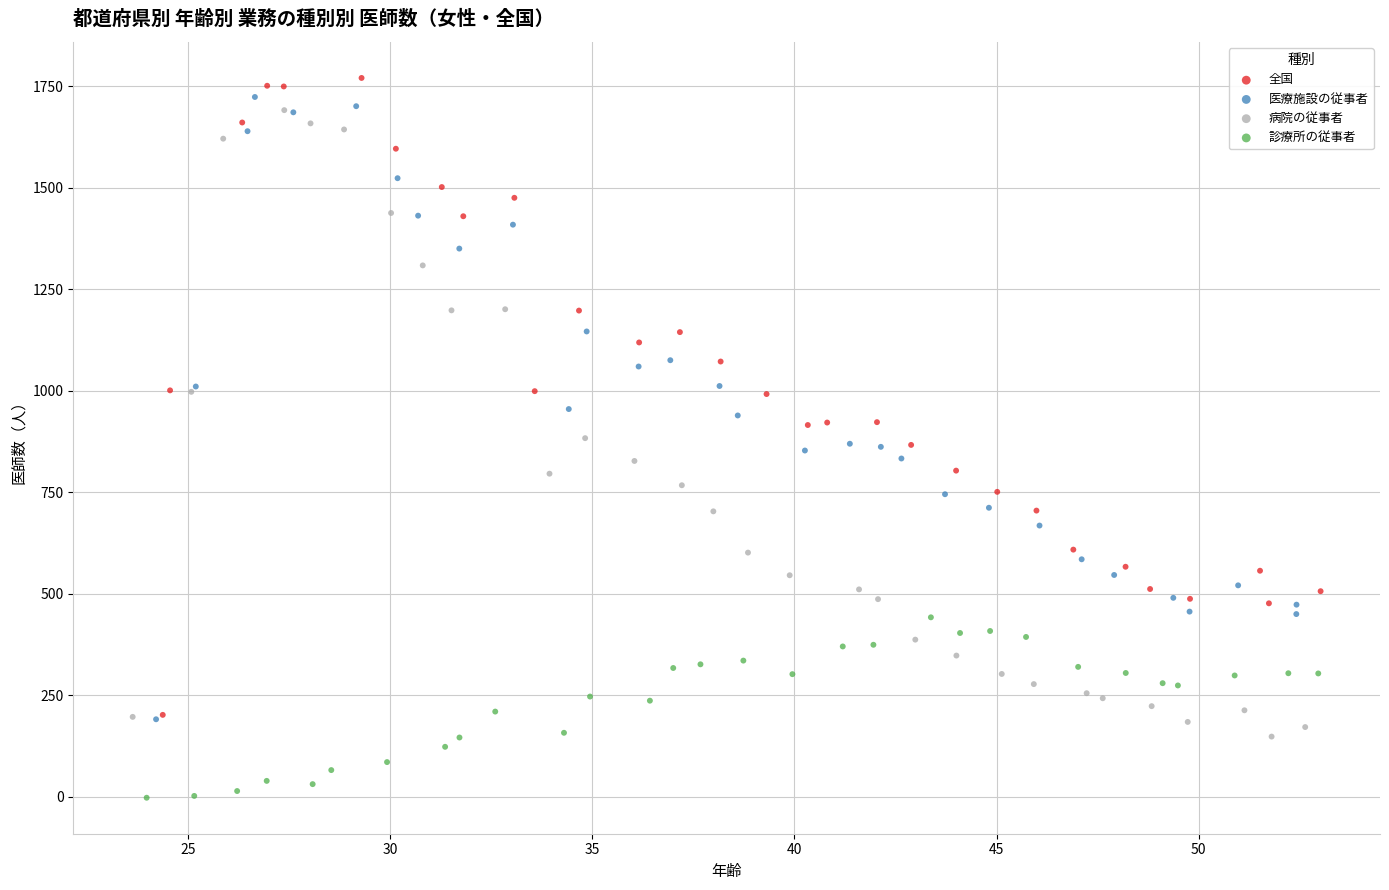

What are all the series names shown in the legend?

全国, 医療施設の従事者, 病院の従事者, 診療所の従事者